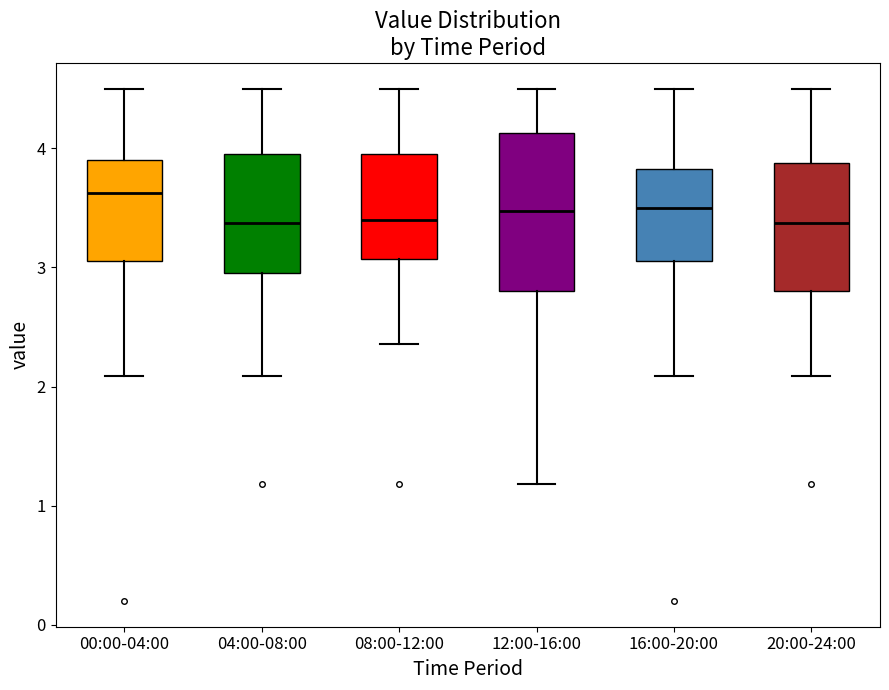

Reading left to right, read every box against the y-axis: the position of its median line, the range the box covers, and the ends of its whiskers. The values are not printed on the chart, so give them approximately, as read against the axis.

00:00-04:00: median 3.6, box 3.1 to 3.9, whiskers 2.1 to 4.5
04:00-08:00: median 3.4, box 3.0 to 4.0, whiskers 2.1 to 4.5
08:00-12:00: median 3.4, box 3.1 to 4.0, whiskers 2.4 to 4.5
12:00-16:00: median 3.5, box 2.8 to 4.1, whiskers 1.2 to 4.5
16:00-20:00: median 3.5, box 3.1 to 3.8, whiskers 2.1 to 4.5
20:00-24:00: median 3.4, box 2.8 to 3.9, whiskers 2.1 to 4.5